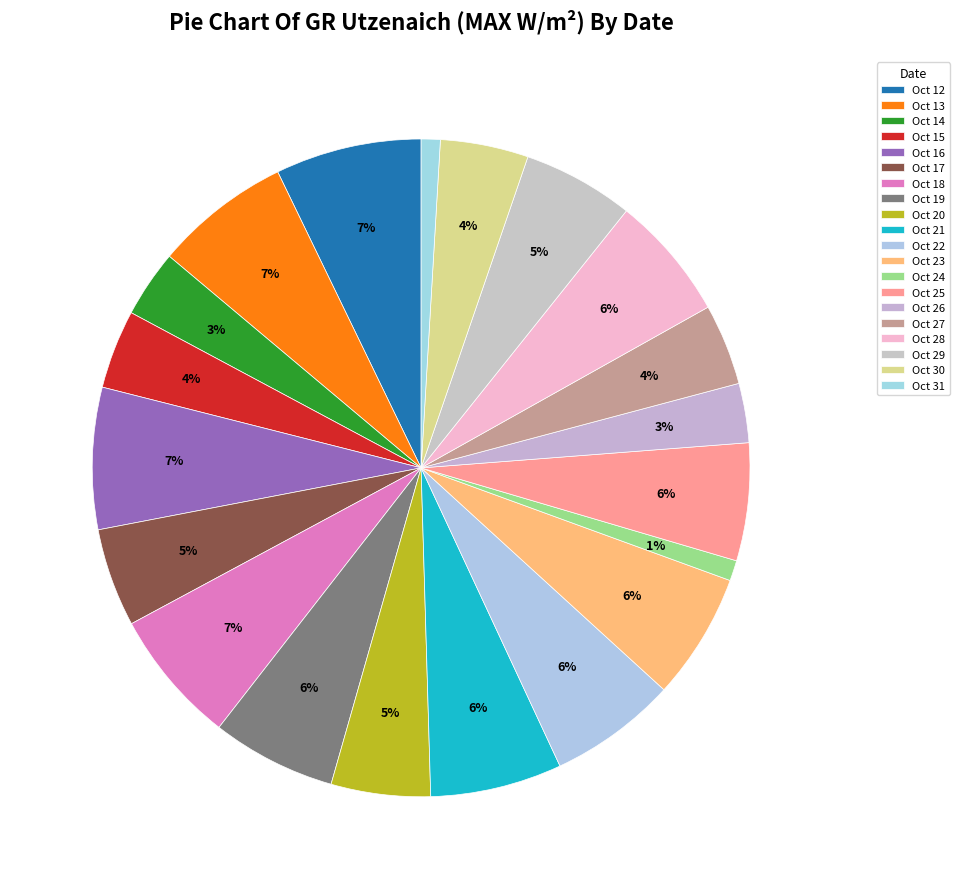

To the nearest percent, what portion does Oct 16 represent?

7%